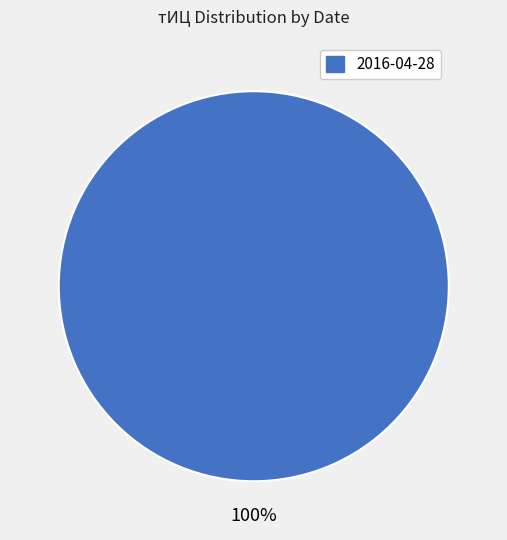

Is there any slice that represents more than half of the pie?

Yes